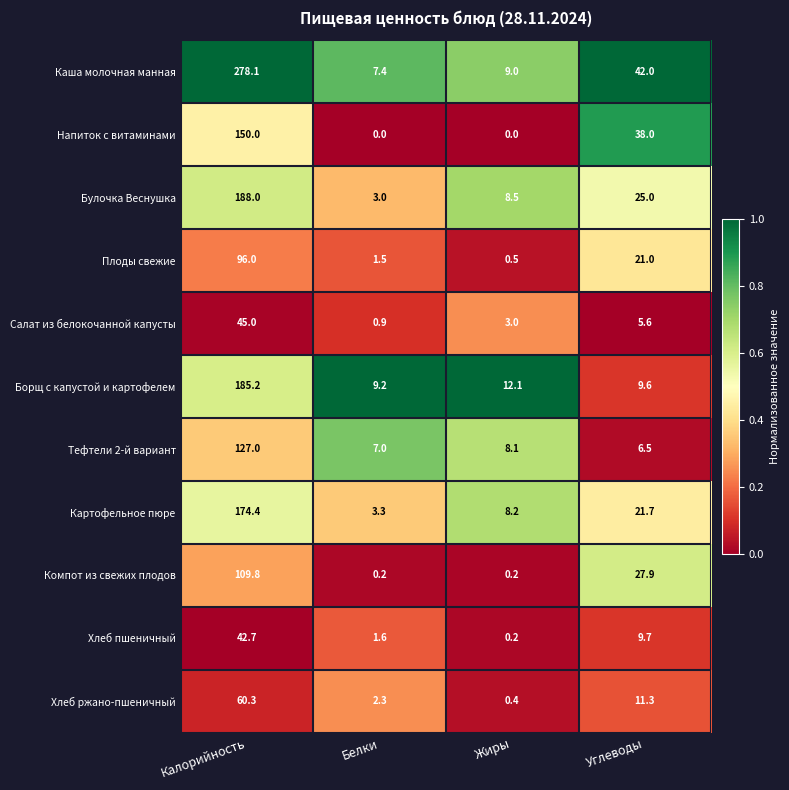

Which series has the largest range (max minus min)?

Каша молочная манная